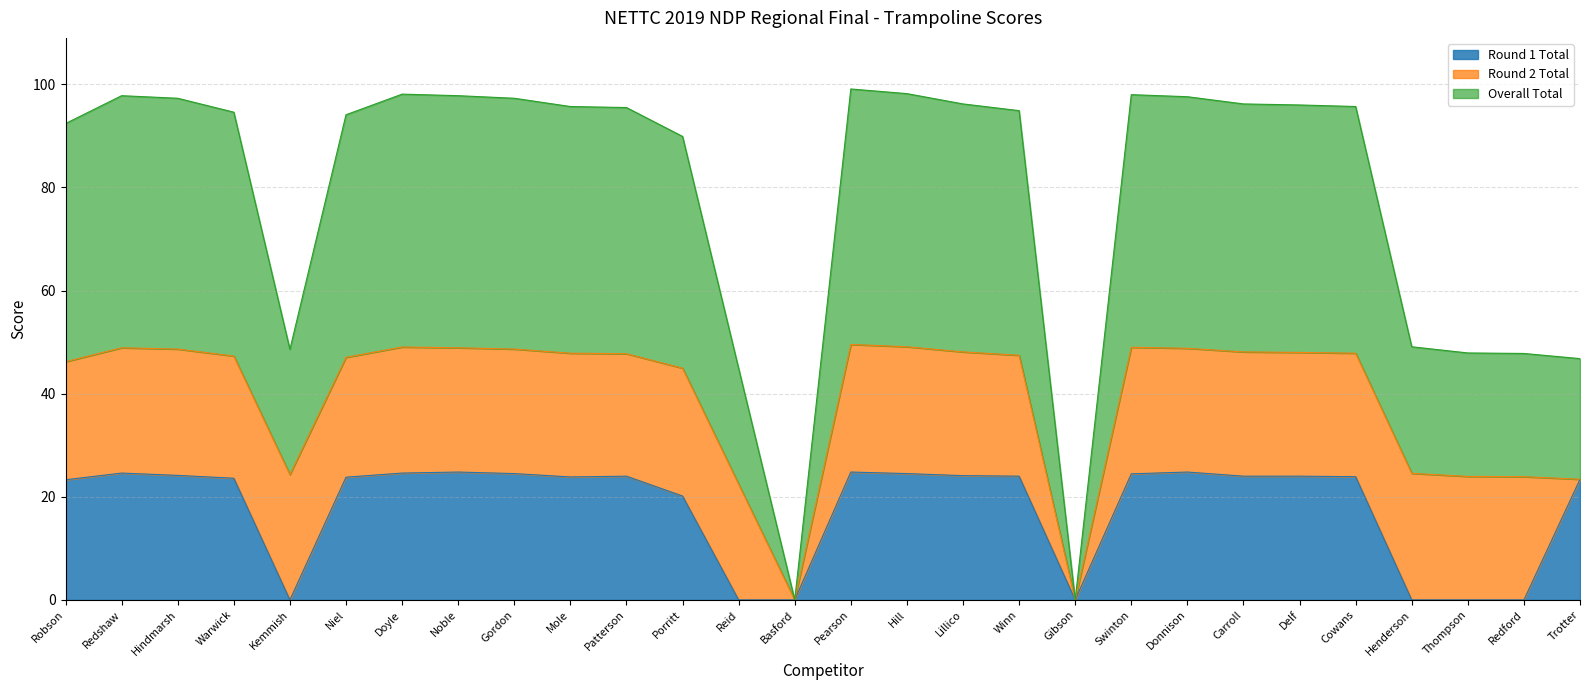

The value of Overall Total at Noble is 85.8. True or false?

False